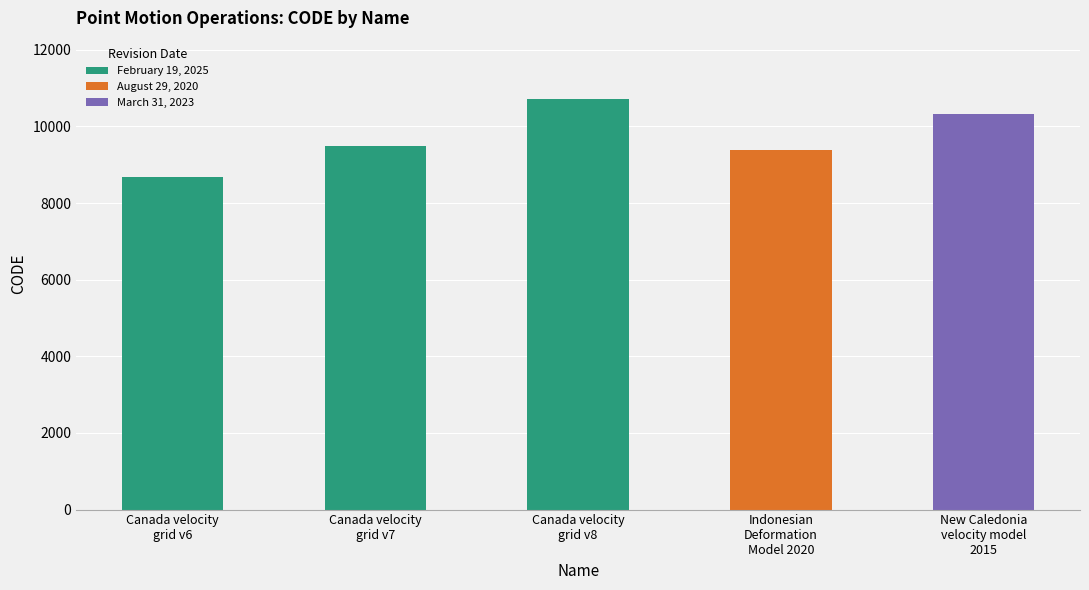

How many values are below 9483?

2